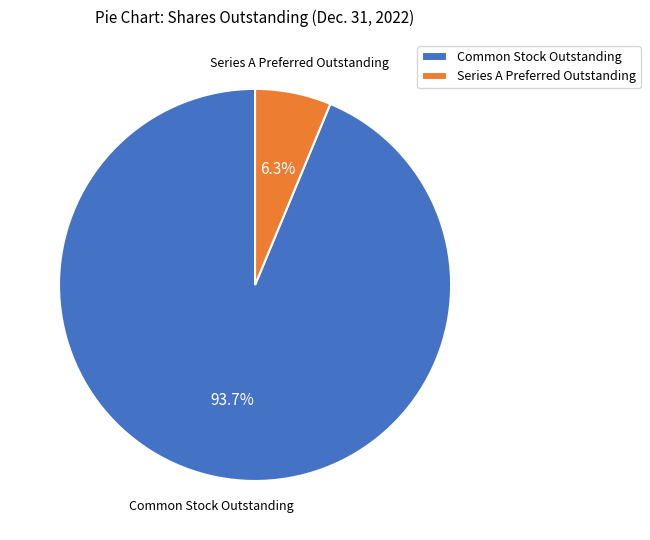

Rank the categories by value from lowest to highest.

Series A Preferred Outstanding, Common Stock Outstanding